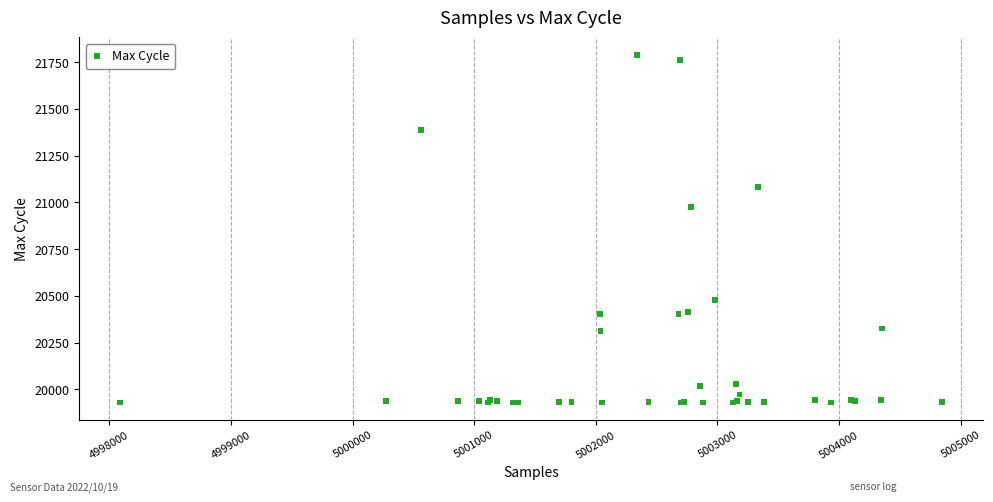

What Y value in the scatter plot is closest to 20859?

20975